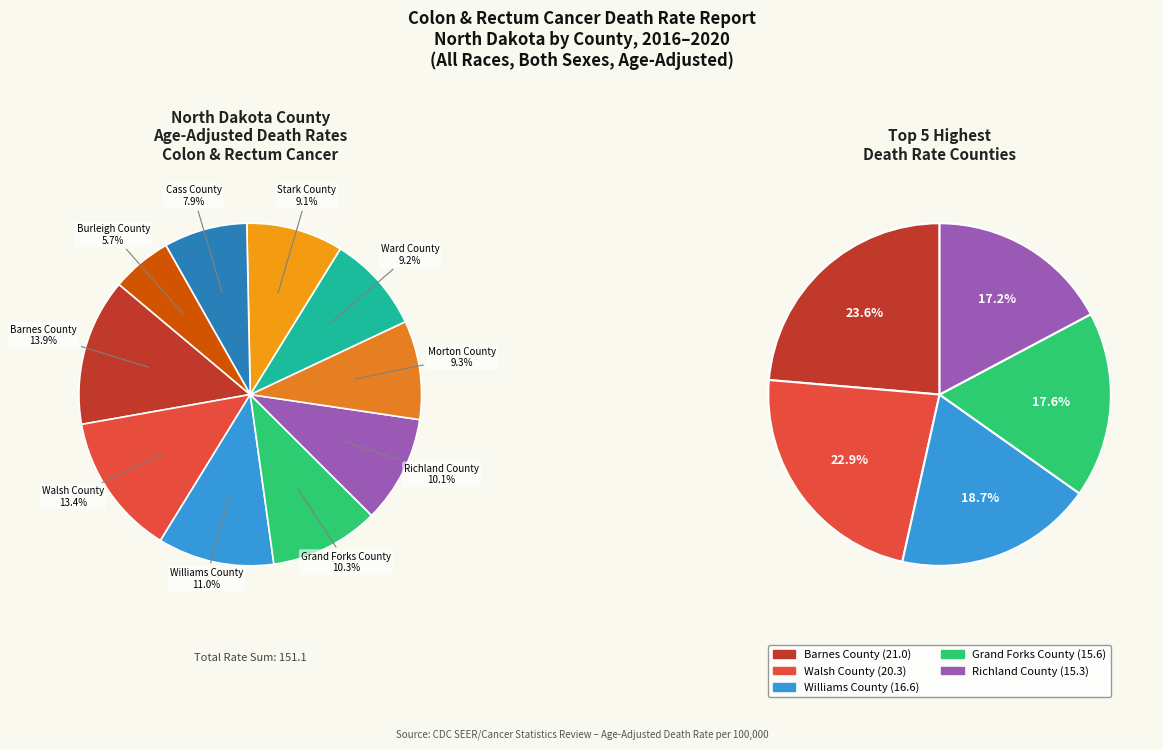

Is it true that Barnes County is 14% of the pie?

True